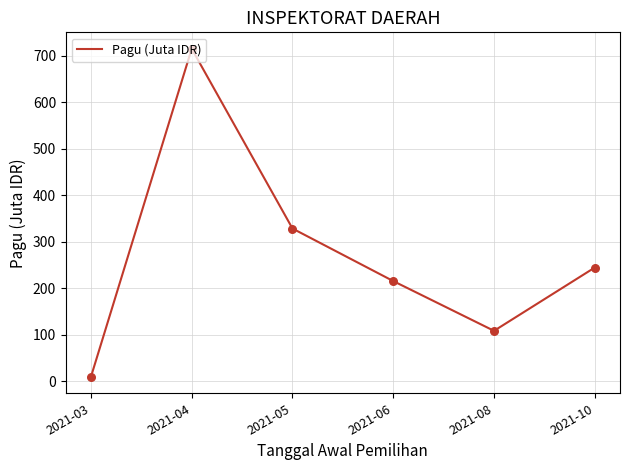

Between 2021-08 and 2021-03, which is larger?

2021-08